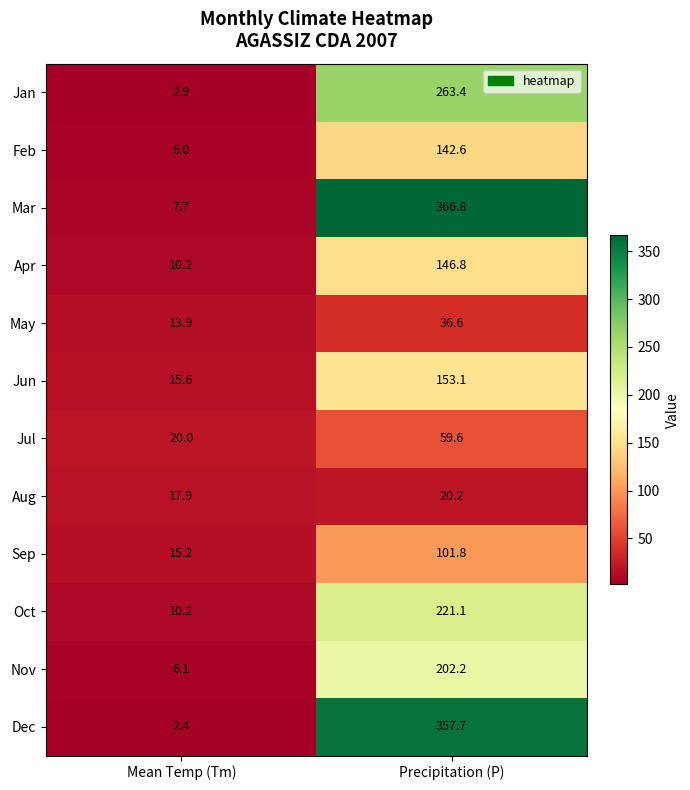

At which category is the sum across all series the highest?

Precipitation (P)